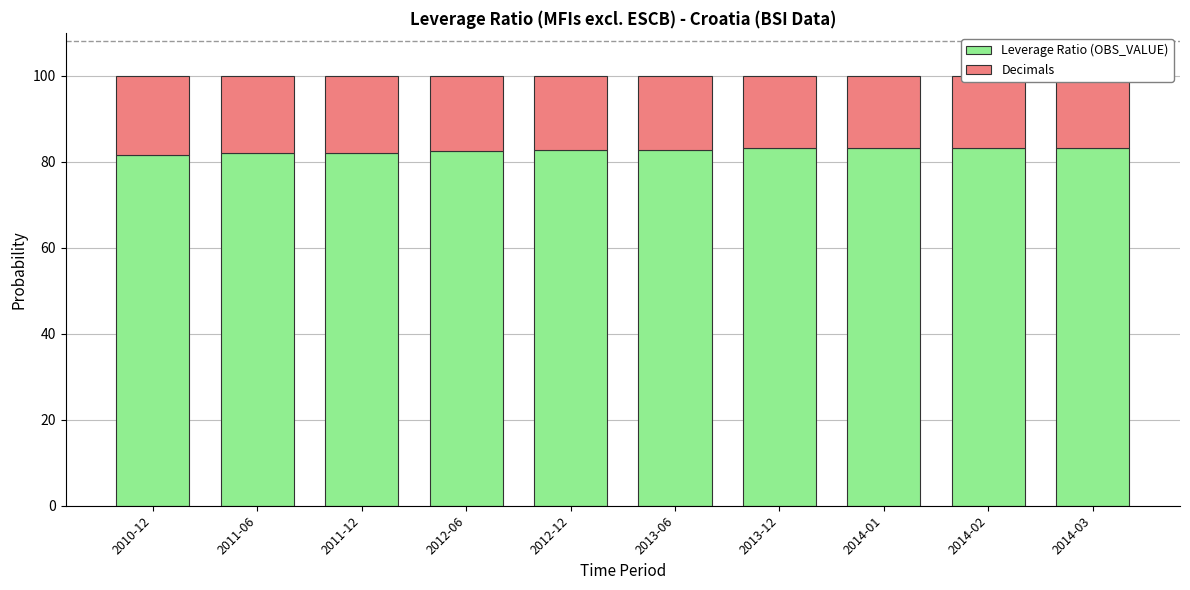

At which label does Leverage Ratio (OBS_VALUE) first exceed 82?

2012-06